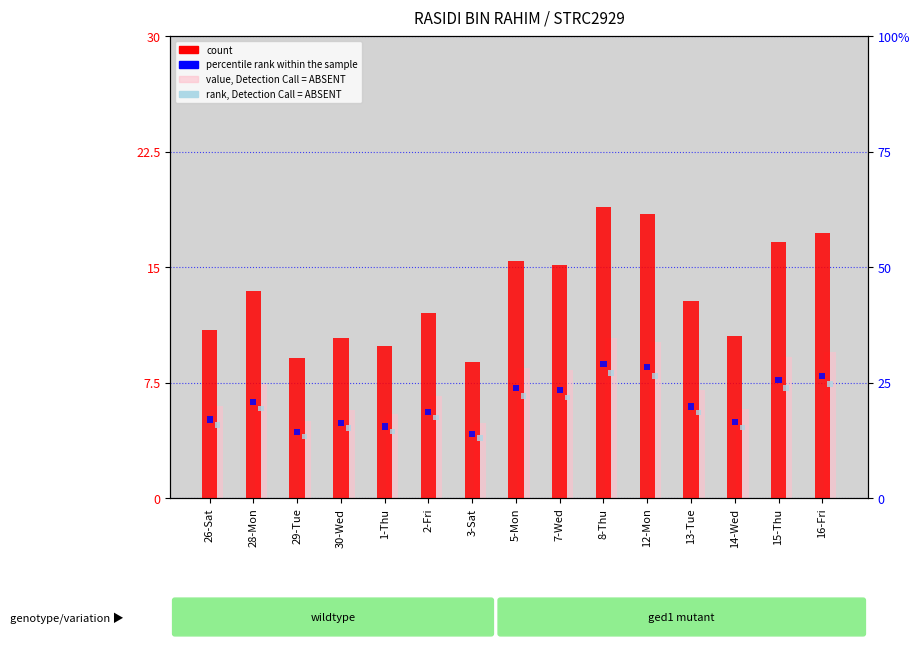

Between 3-Sat and 12-Mon, which series saw the biggest shift?

count